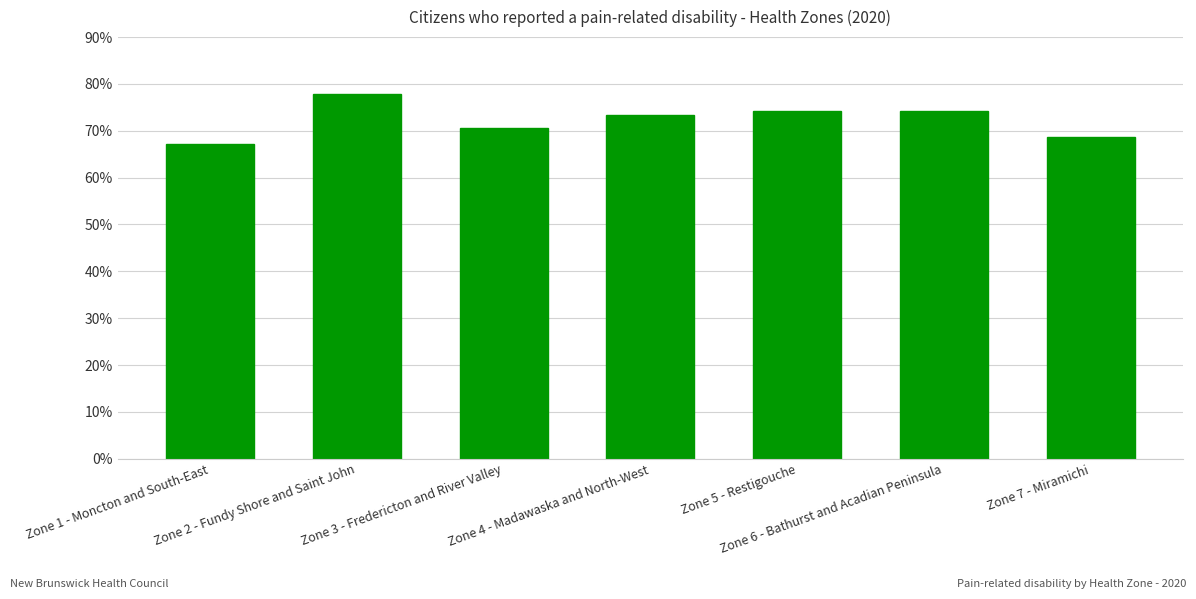

Which has a higher value, Zone 6 - Bathurst and Acadian Peninsula or Zone 1 - Moncton and South-East?

Zone 6 - Bathurst and Acadian Peninsula